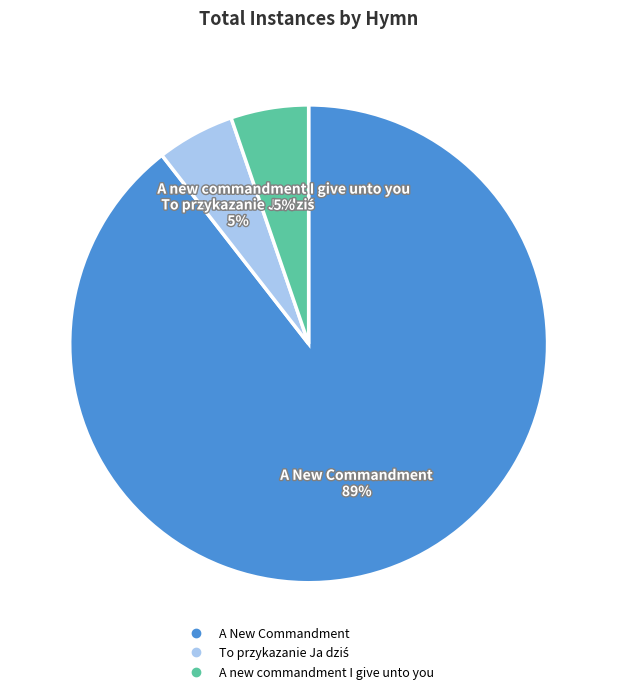

How many segments does this pie chart have?

3